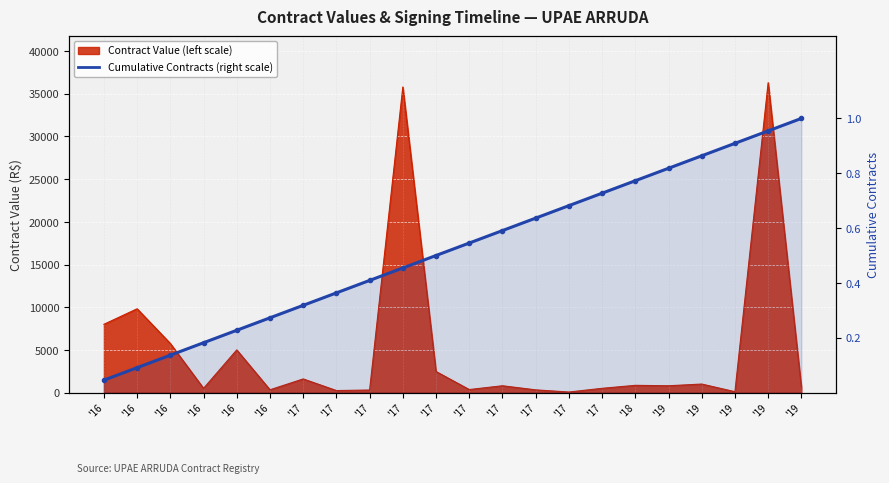

Where is the data nearest to the value 0?

'16